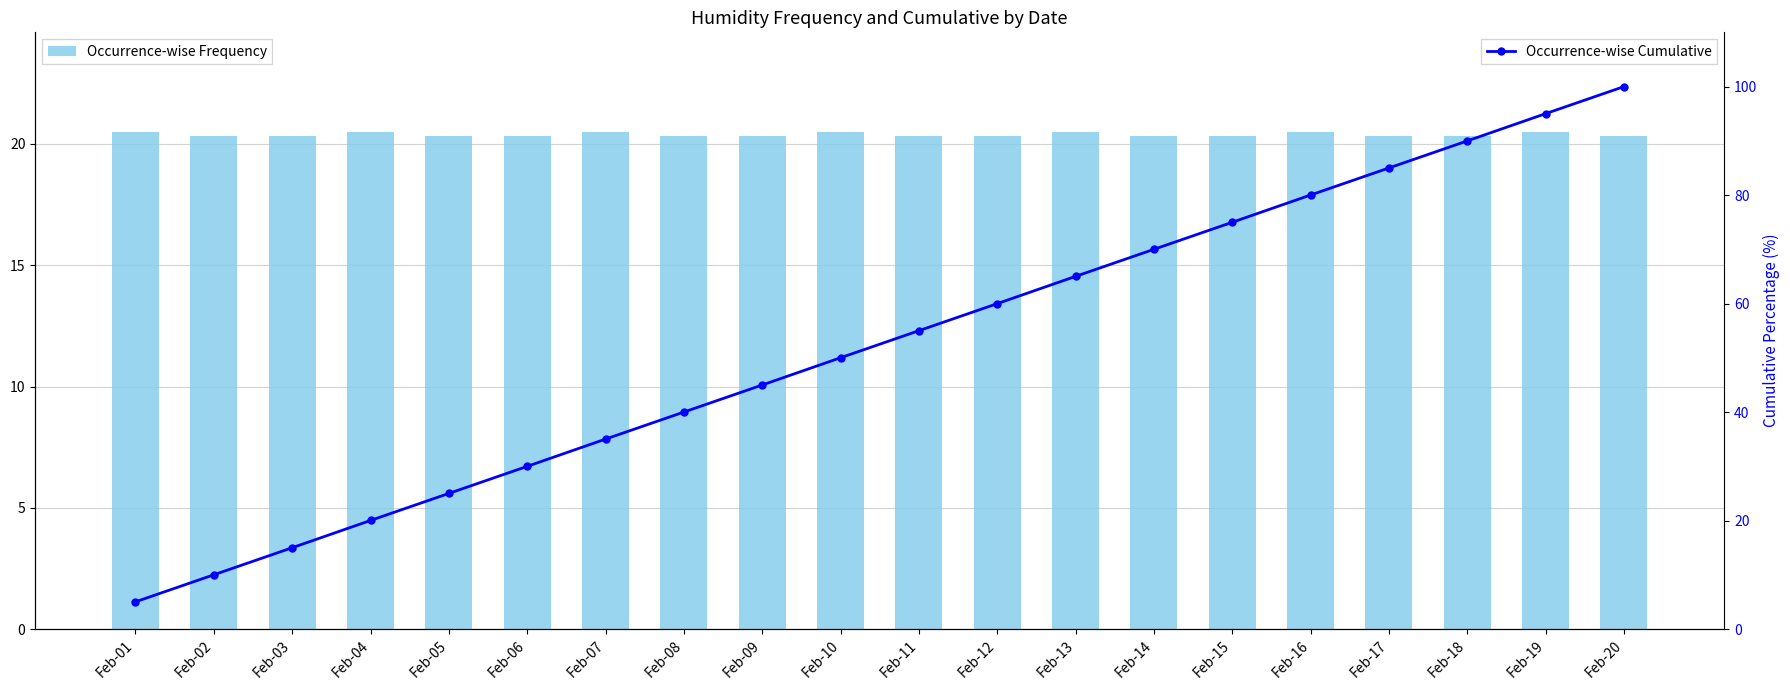

What is the spread (max minus min) of values at Feb-02?

10.3